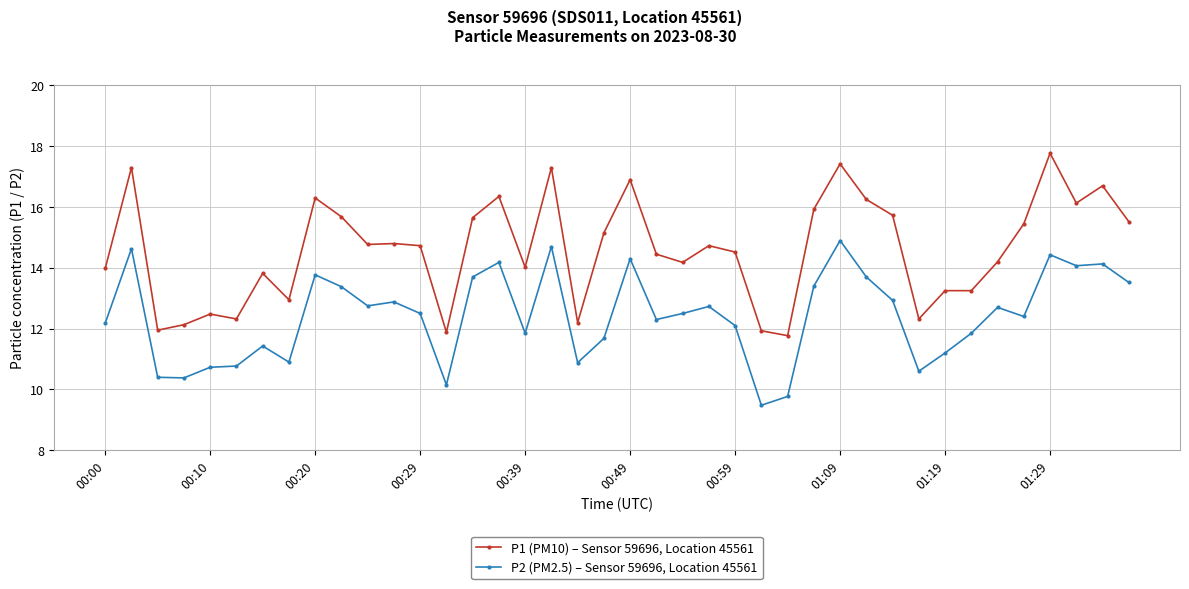

Which series has the largest total across all categories?

P1 (PM10) – Sensor 59696, Location 45561